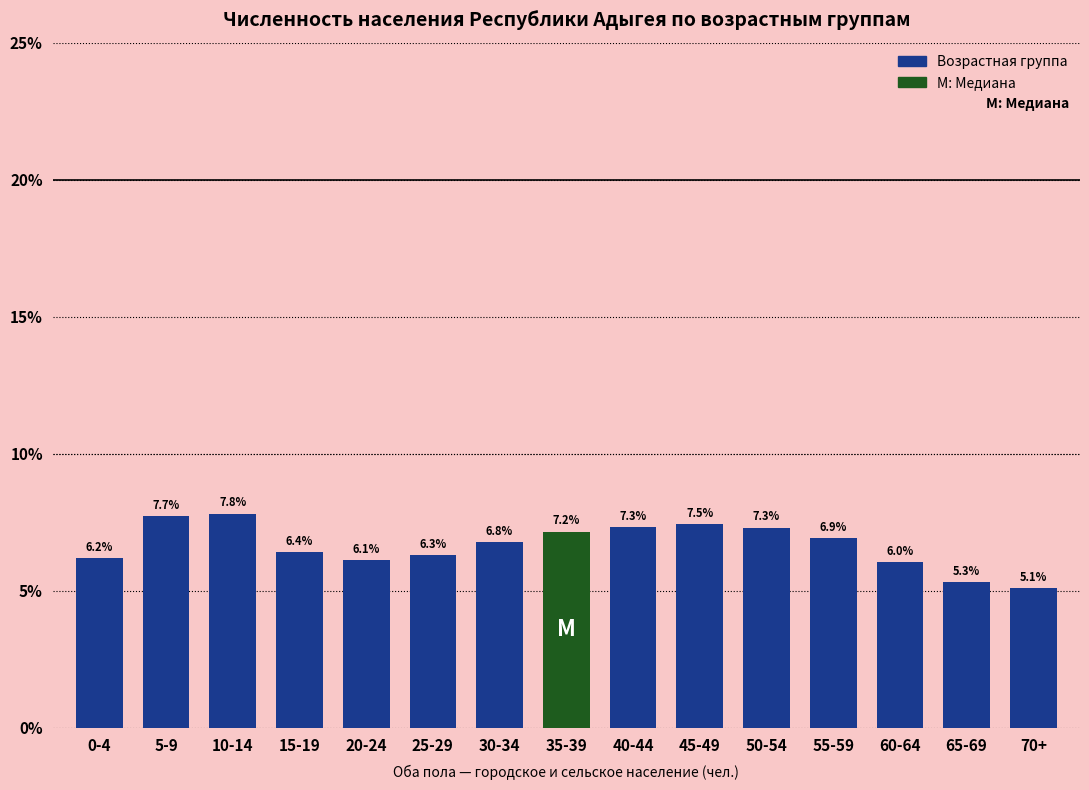

Reading left to right, what are all the values shown in this chart?

0-4=6.2	5-9=7.7	10-14=7.8	15-19=6.4	20-24=6.1	25-29=6.3	30-34=6.8	35-39=7.2	40-44=7.3	45-49=7.5	50-54=7.3	55-59=6.9	60-64=6.0	65-69=5.3	70+=5.1